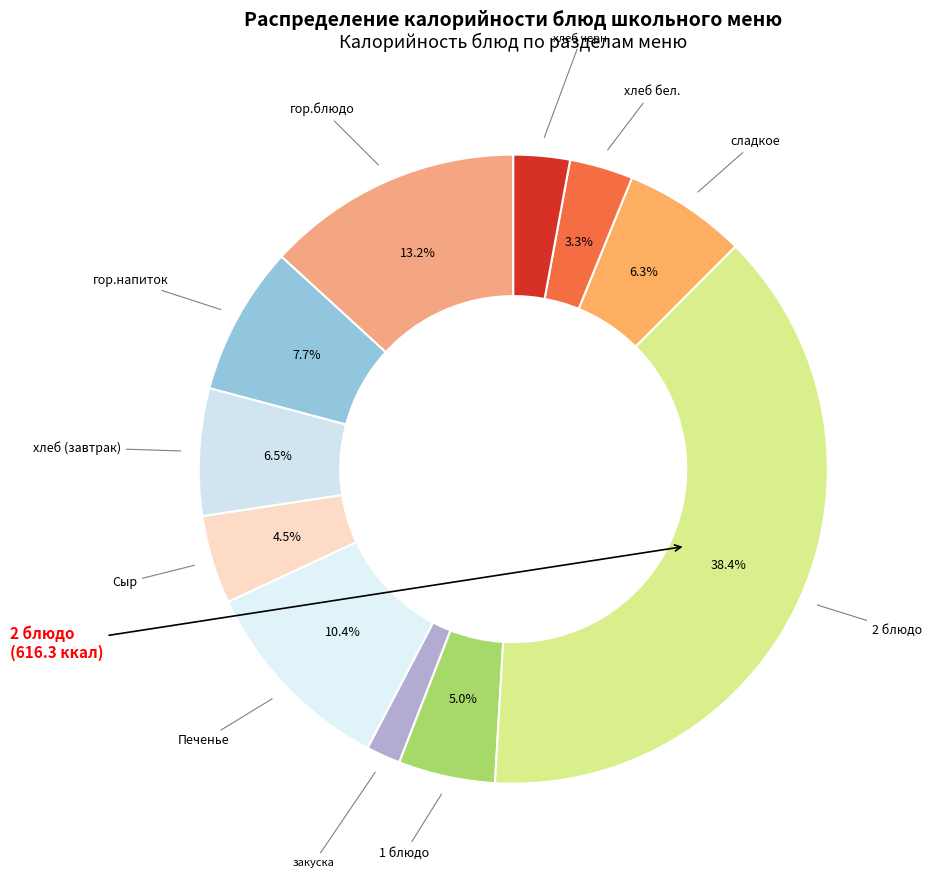

How many segments does this pie chart have?

11